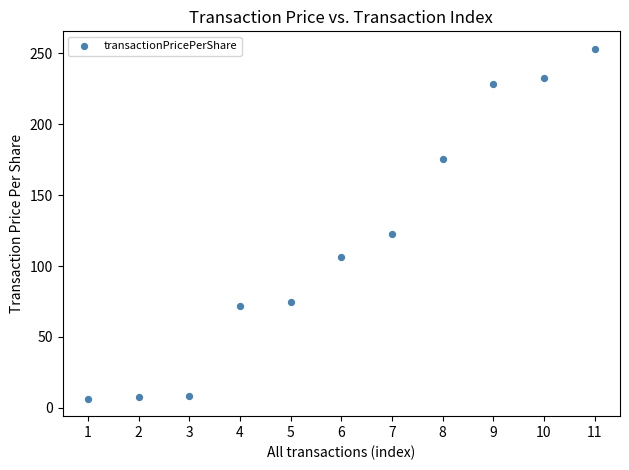

What is the average Y value?

117.1